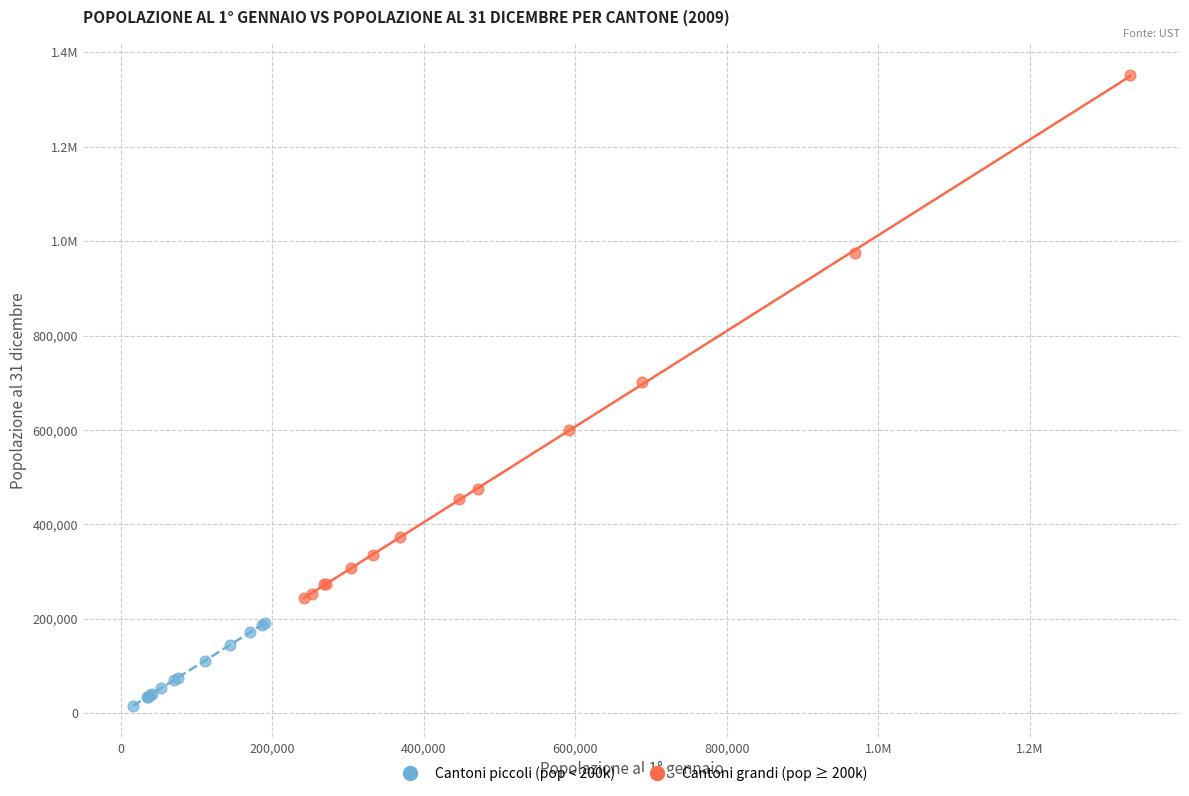

What are all the series names shown in the legend?

Cantoni piccoli (pop < 200k), Cantoni grandi (pop ≥ 200k)